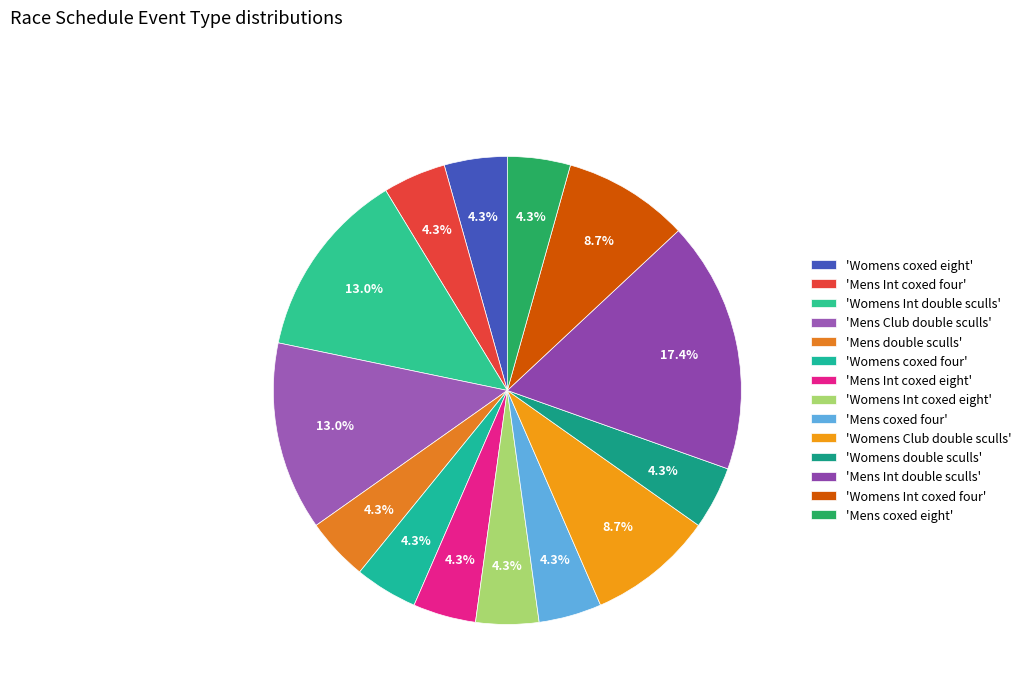

How many segments does this pie chart have?

14